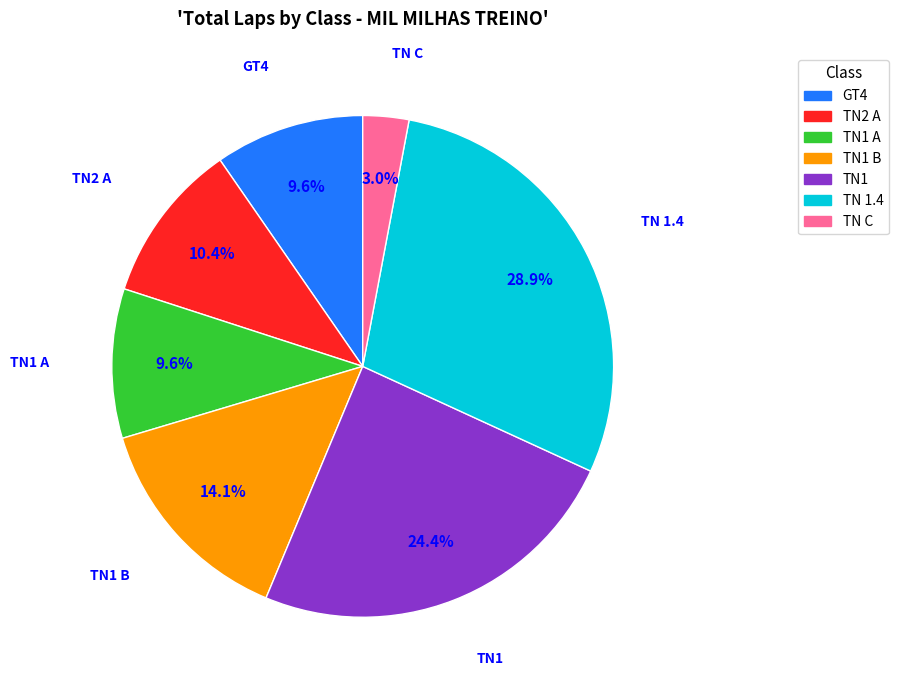

Is there a majority slice in this chart?

No